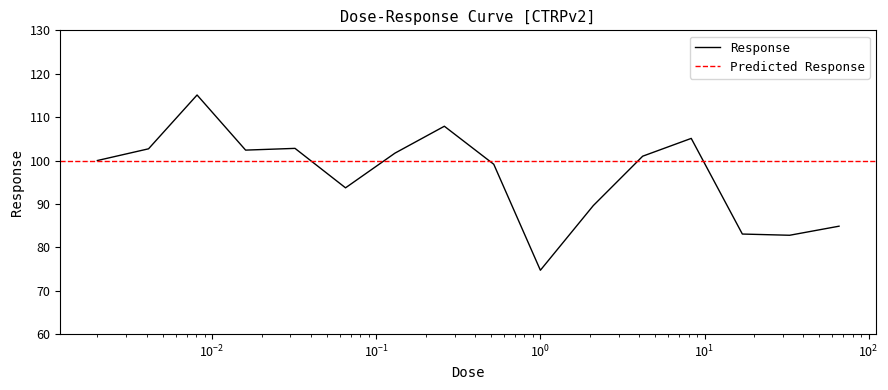

Rank the categories by value from lowest to highest.

1.0, 33.0, 17.0, 66.0, 2.1, 0.065, 0.52, 0.002, 4.2, 0.13, 0.016, 0.0041, 0.032, 8.3, 0.26, 0.0081